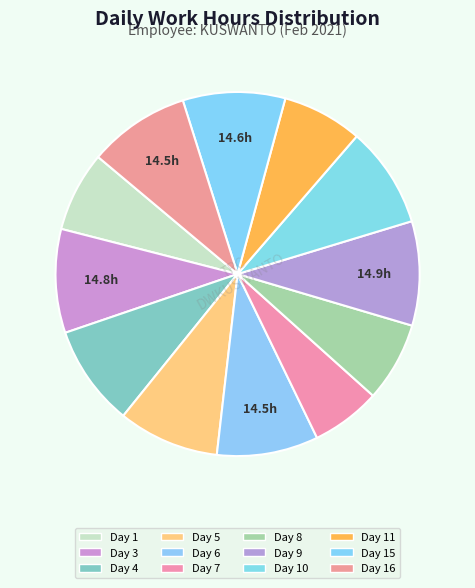

Which slice is the smallest?

Day 7